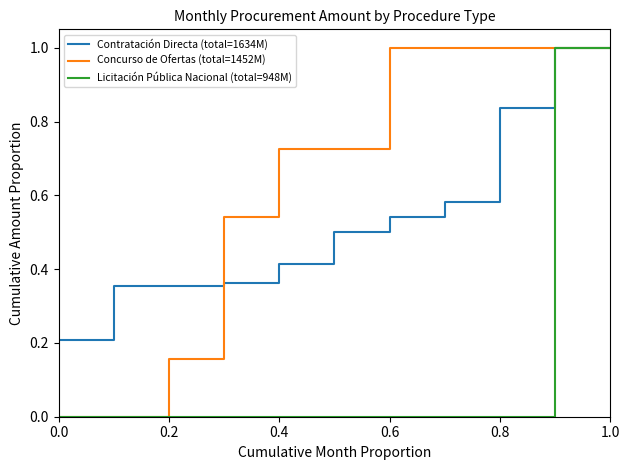

Rank the series by their average value, from lowest to highest.

Licitación Pública Nacional (total=948M), Contratación Directa (total=1634M), Concurso de Ofertas (total=1452M)